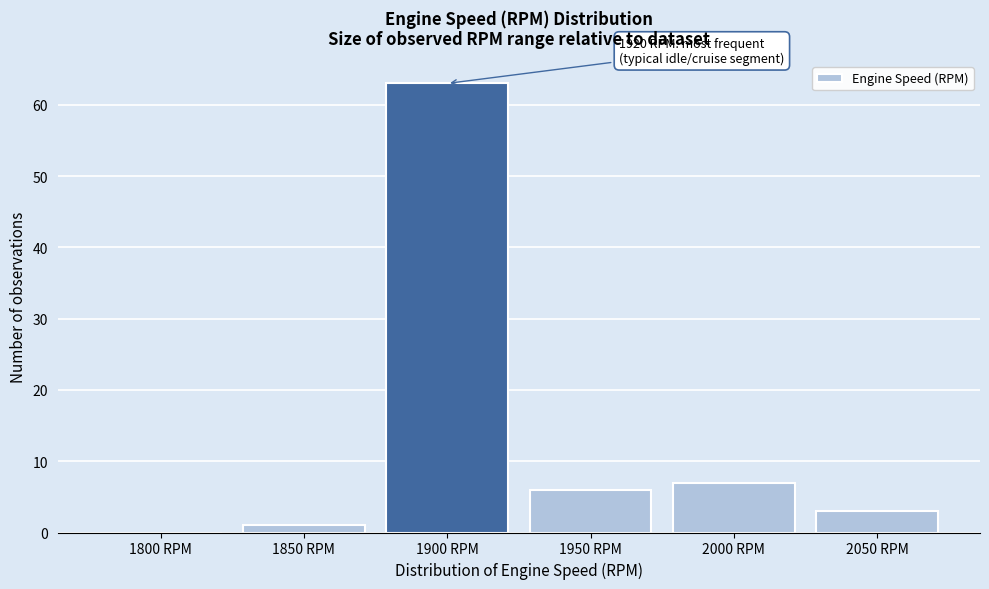

Reading left to right, what are all the values shown in this chart?

1800 RPM=0	1850 RPM=1	1900 RPM=63	1950 RPM=6	2000 RPM=7	2050 RPM=3